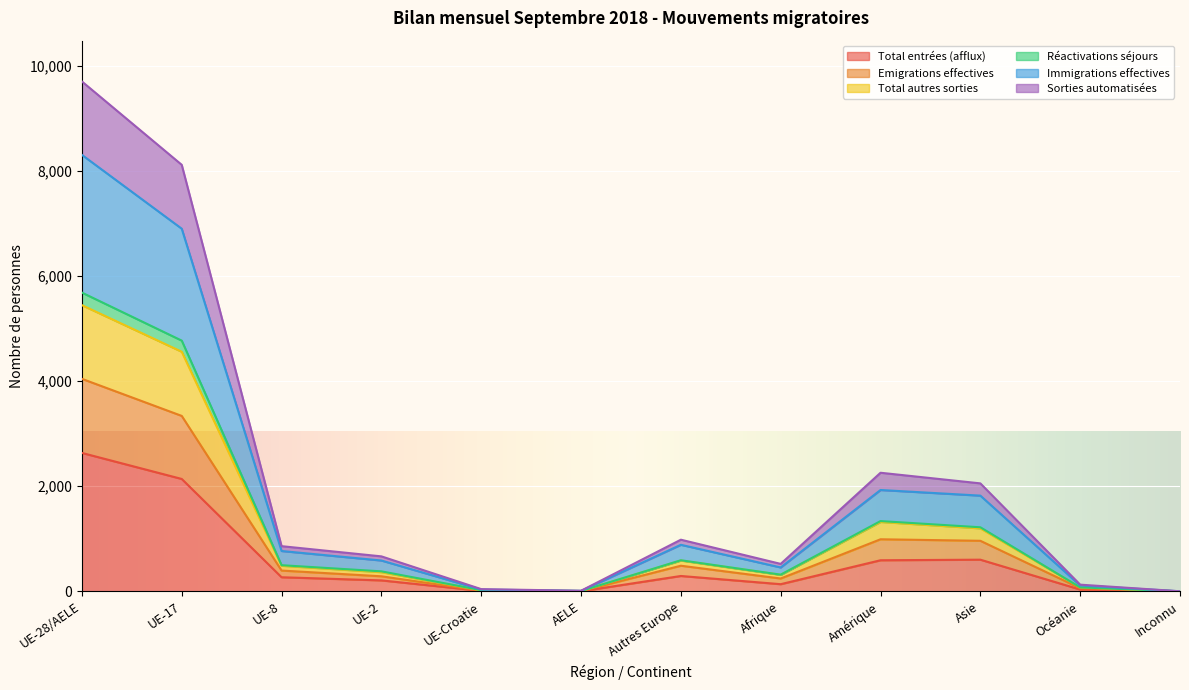

What is the highest value of the Total entrées (afflux) series?

2634